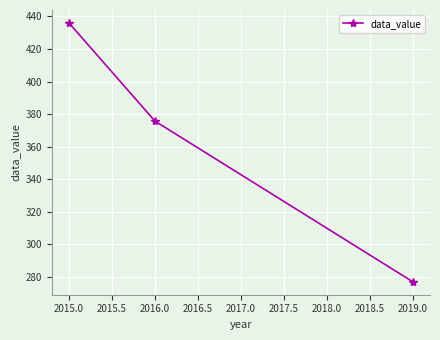

What is the ratio of the value at 2015.0 to the value at 2016.0?

1.2